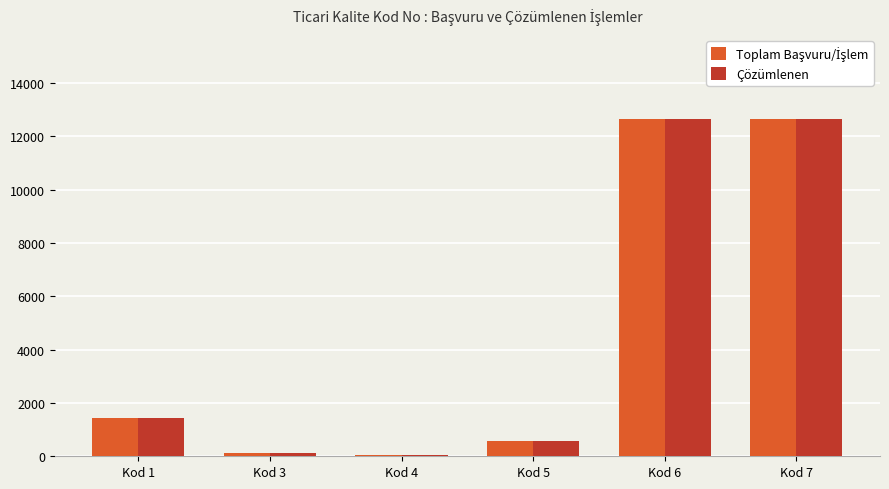

What is the maximum value for Çözümlenen?

12647